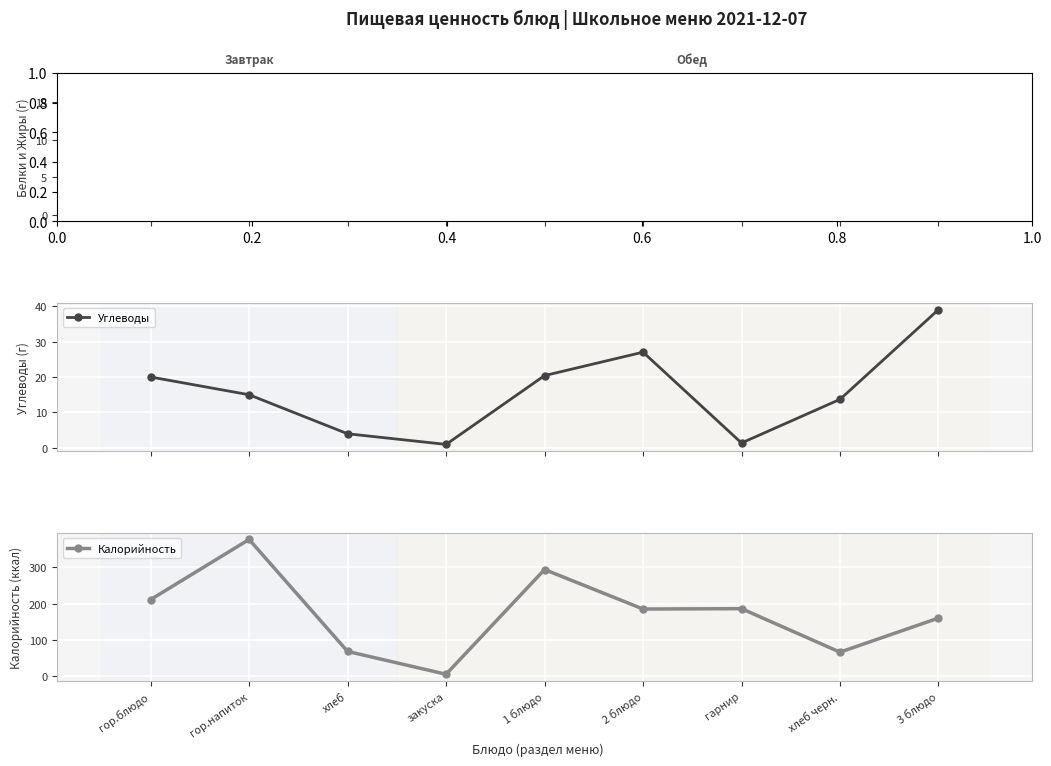

Reading right to left, list all the values displayed in this chart.

Белки: 3 блюдо=0.0	хлеб черн.=2.6	гарнир=8.0	2 блюдо=4.0	1 блюдо=12.5	закуска=0.0	хлеб=5.0	гор.напиток=0.0	гор.блюдо=11.0
Жиры: 3 блюдо=0.0	хлеб черн.=0.5	гарнир=17.0	2 блюдо=6.0	1 блюдо=18.0	закуска=0.0	хлеб=3.0	гор.напиток=0.0	гор.блюдо=9.0
Углеводы: 3 блюдо=39.0	хлеб черн.=13.7	гарнир=1.4	2 блюдо=27.0	1 блюдо=20.4	закуска=1.0	хлеб=4.0	гор.напиток=15.0	гор.блюдо=20.0
Калорийность: 3 блюдо=160.0	хлеб черн.=66.0	гарнир=186.0	2 блюдо=185.0	1 блюдо=294.0	закуска=5.0	хлеб=68.0	гор.напиток=377.0	гор.блюдо=211.0